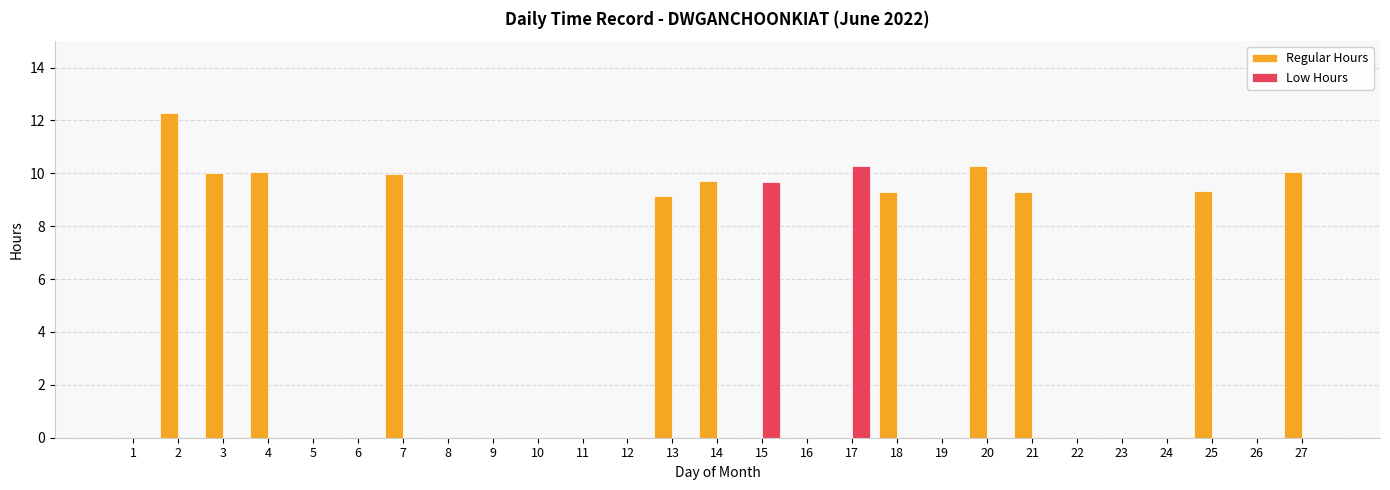

What is the sum of the Regular Hours values at 1 and 20?

10.3